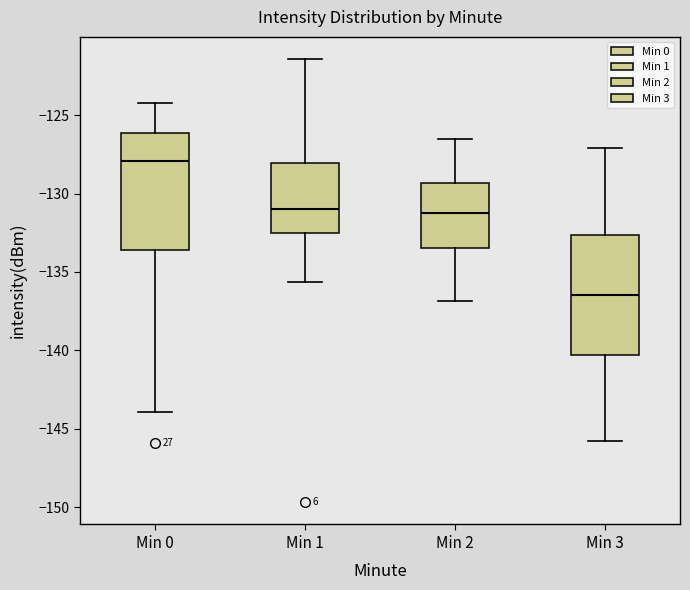

Reading left to right, transcribe this box plot: for each box, give where its median line is, the range the box spans, and where its two whiskers end, as read against the y-axis. The values are not printed on the chart, so give them approximately, as read against the axis.

Min 0: median -128.0, box -133.5 to -126.0, whiskers -144.0 to -124.5
Min 1: median -131.0, box -132.5 to -128.0, whiskers -135.5 to -121.5
Min 2: median -131.0, box -133.5 to -129.5, whiskers -137.0 to -126.5
Min 3: median -136.5, box -140.5 to -132.5, whiskers -146.0 to -127.0